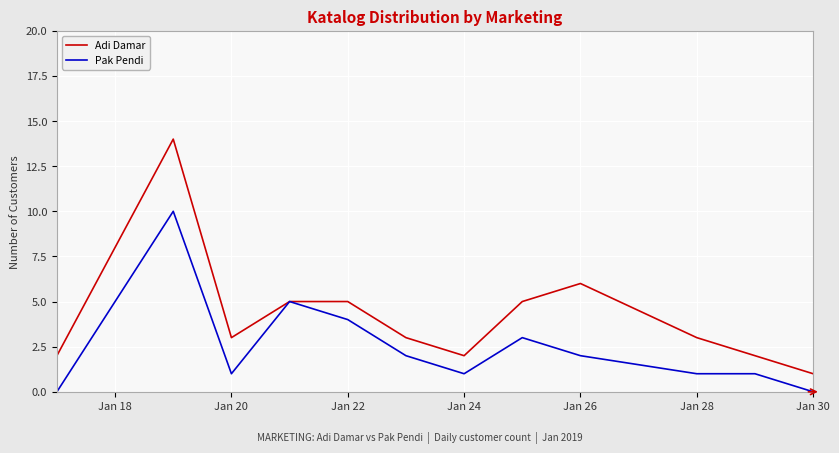

What is the difference between the maximum and minimum values in the Pak Pendi series?

10